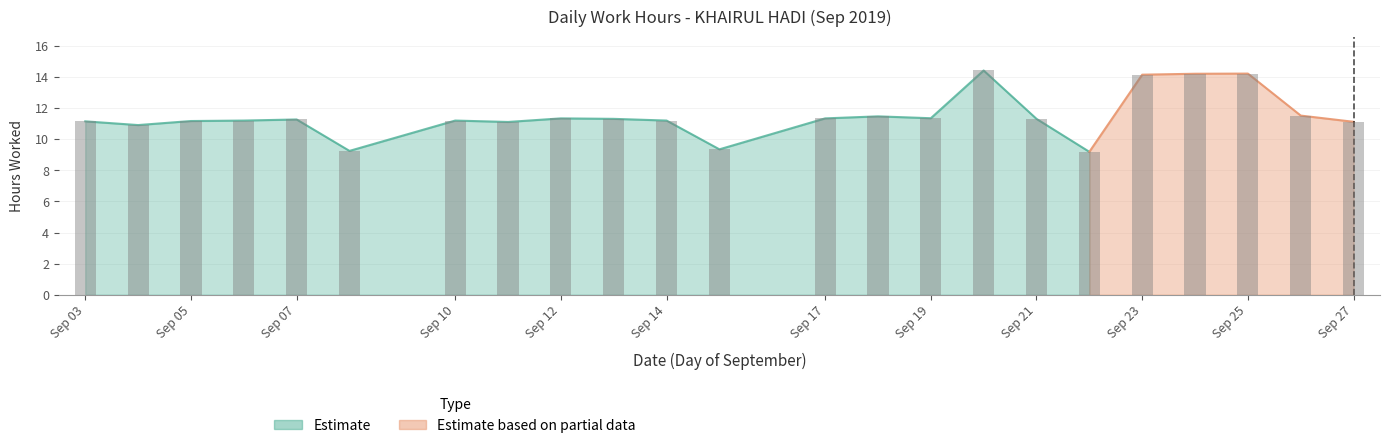

Are the bars grouped side by side (vs. stacked)?

No